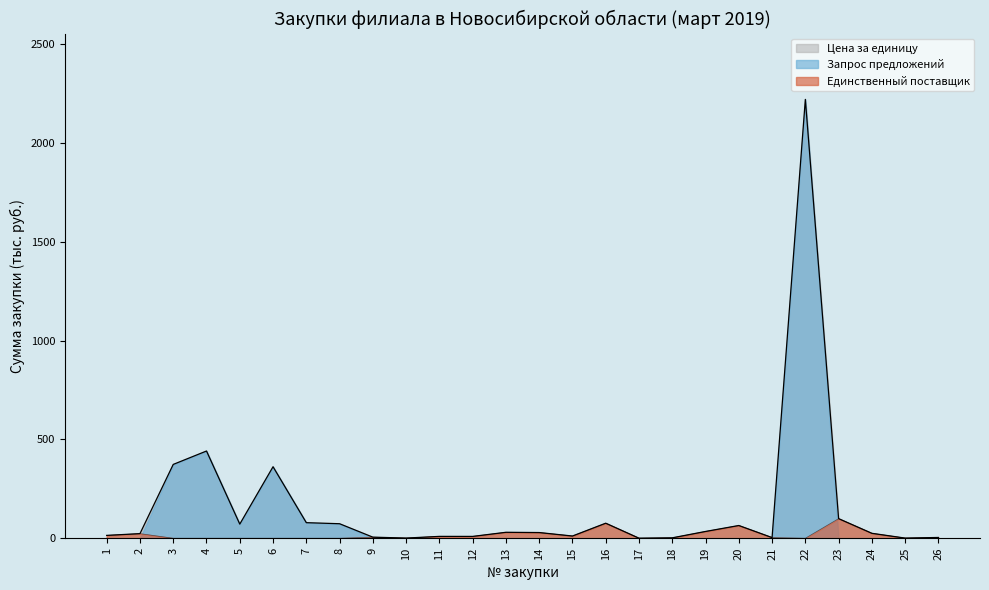

True or false: Запрос предложений (сумма) and Единственный поставщик (сумма) cross at least once.

False